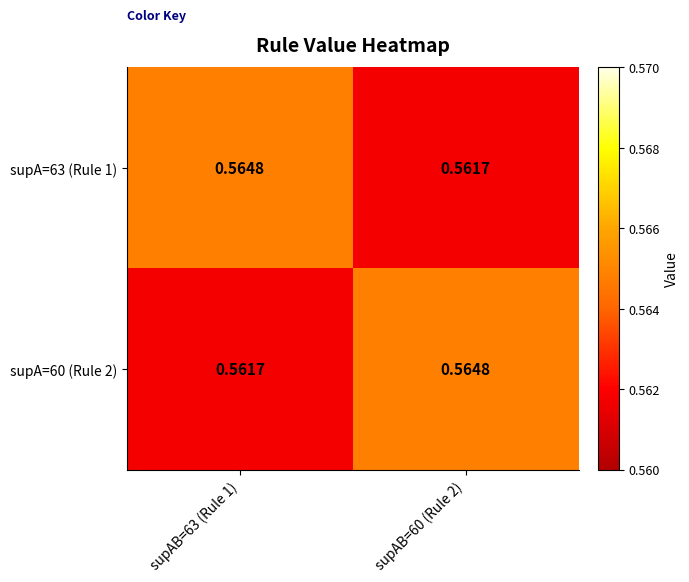

Is the value of supA=63 (Rule 1) at supAB=60 (Rule 2) greater than the value of supA=60 (Rule 2) at supAB=60 (Rule 2)?

No